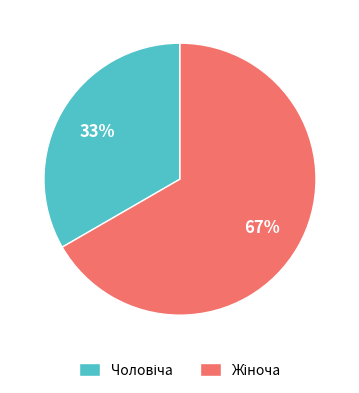

Count the number of slices in the pie.

2